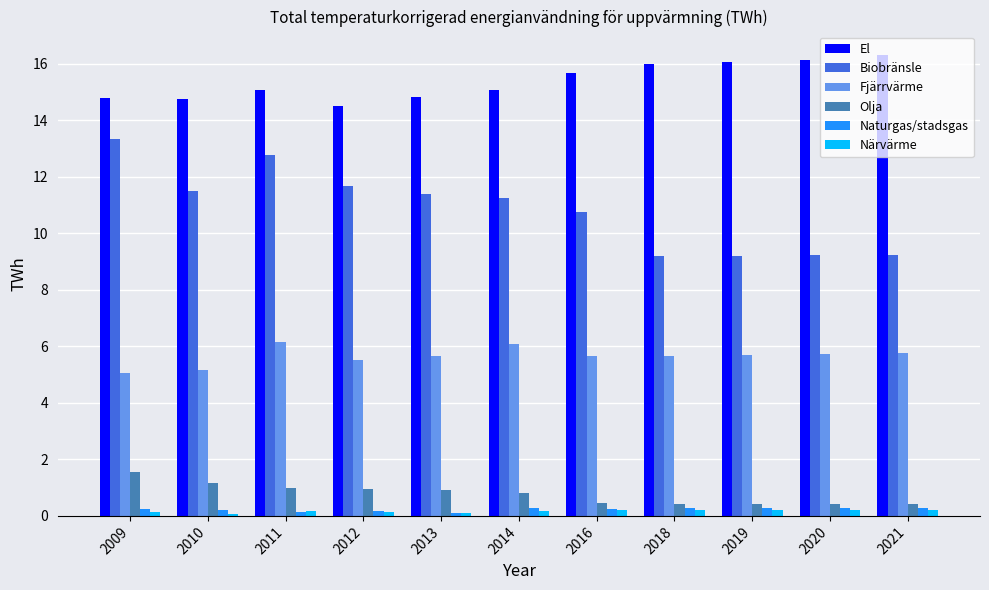

Is it true that El equals 8.0 at 2013?

False